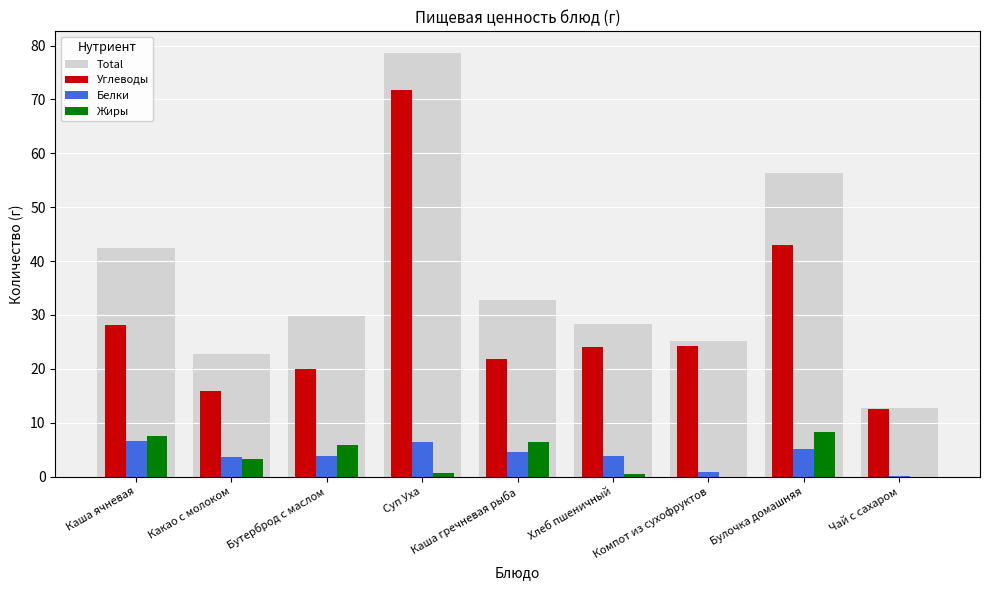

Does the chart contain stacked bars?

No